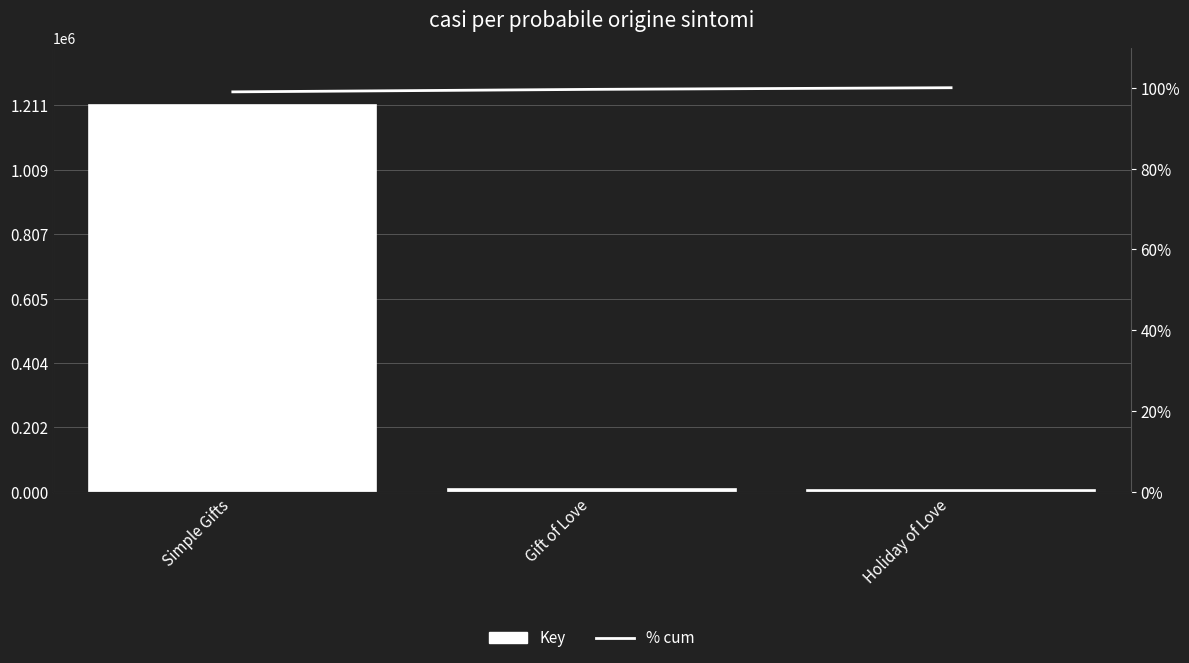

Which series has the largest total across all categories?

Key